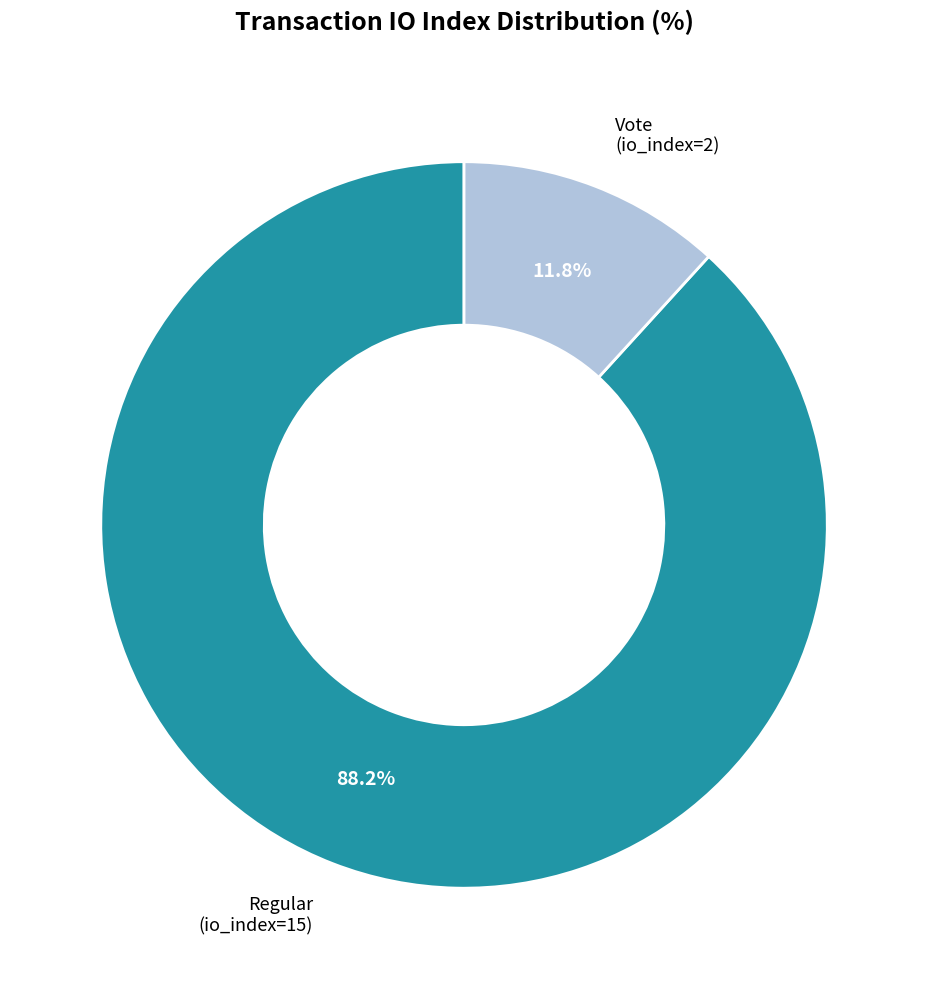

Is there any slice that represents more than half of the pie?

Yes